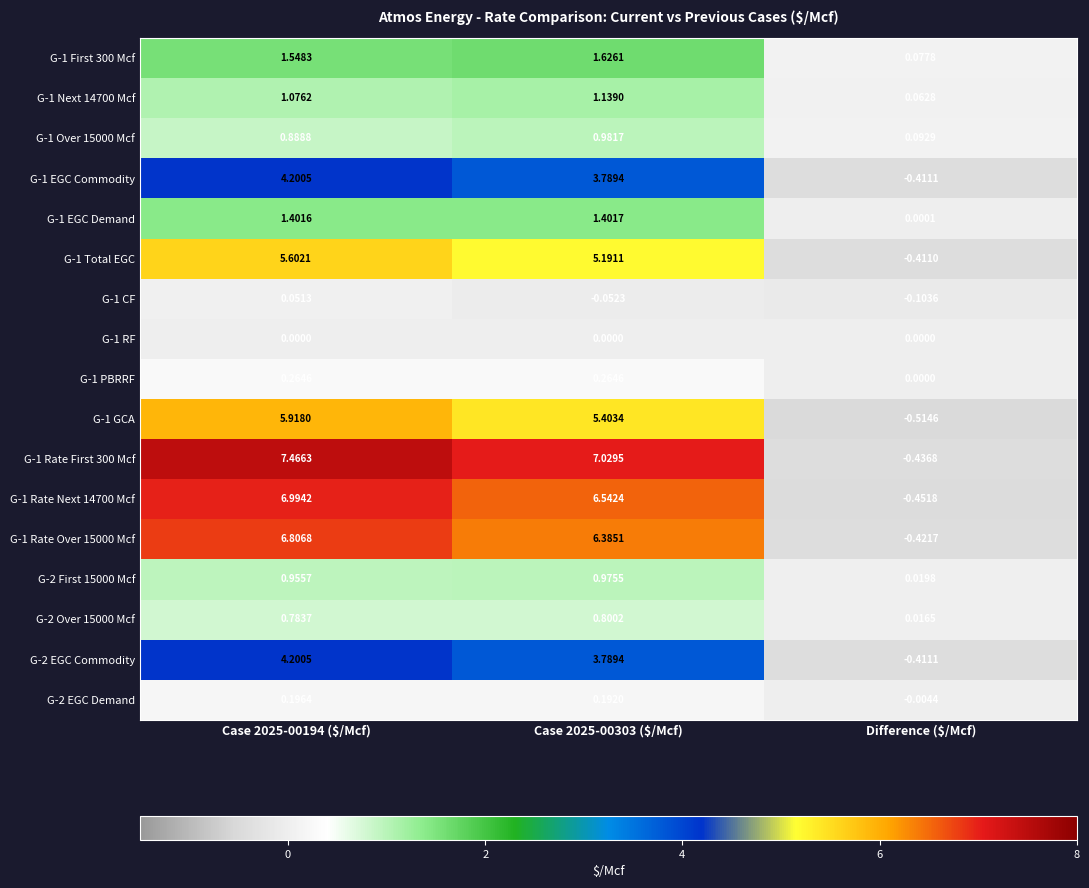

Where is G-2 EGC Commodity nearest to the value 1?

Difference ($/Mcf)